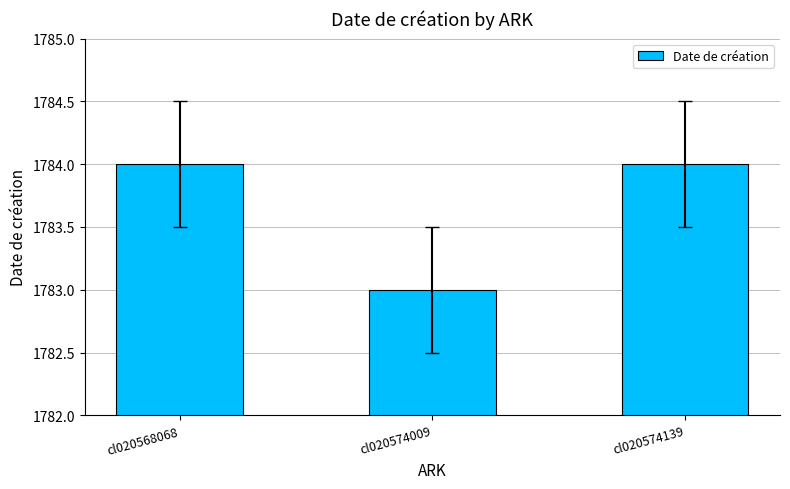

Count the values in the range 1783 to 1784.

3